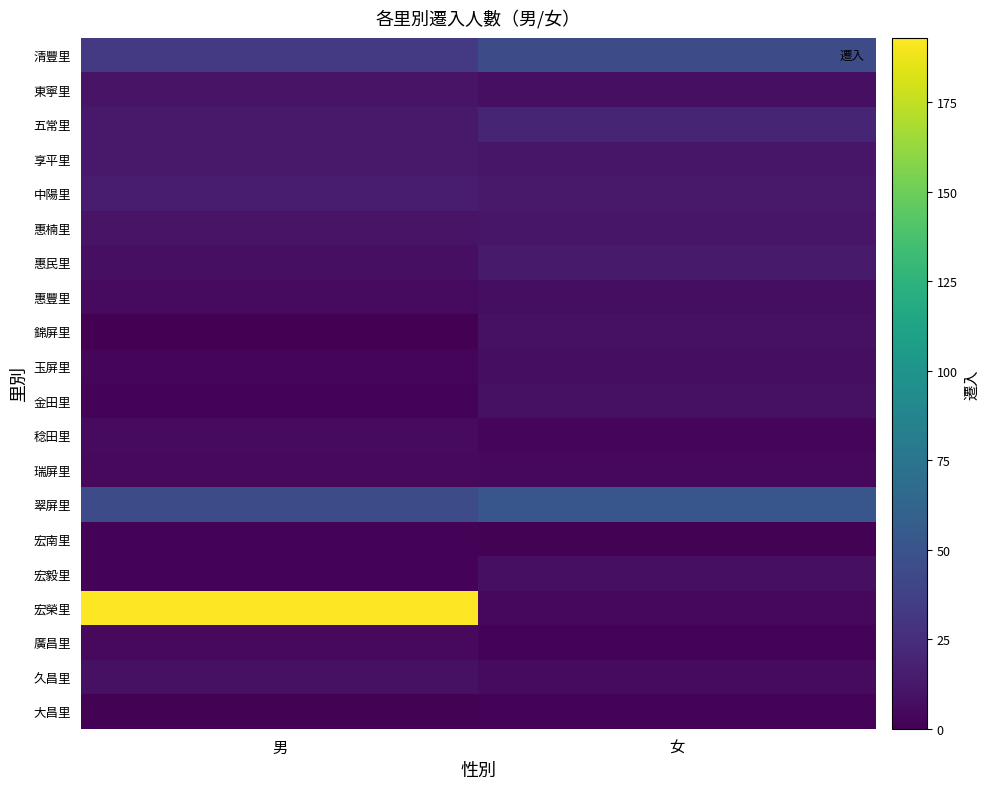

List the series in order of their peak value, lowest first.

宏南里, 大昌里, 瑞屏里, 廣昌里, 稔田里, 惠豐里, 玉屏里, 宏毅里, 錦屏里, 金田里, 久昌里, 東寧里, 惠楠里, 享平里, 惠民里, 中陽里, 五常里, 清豐里, 翠屏里, 宏榮里